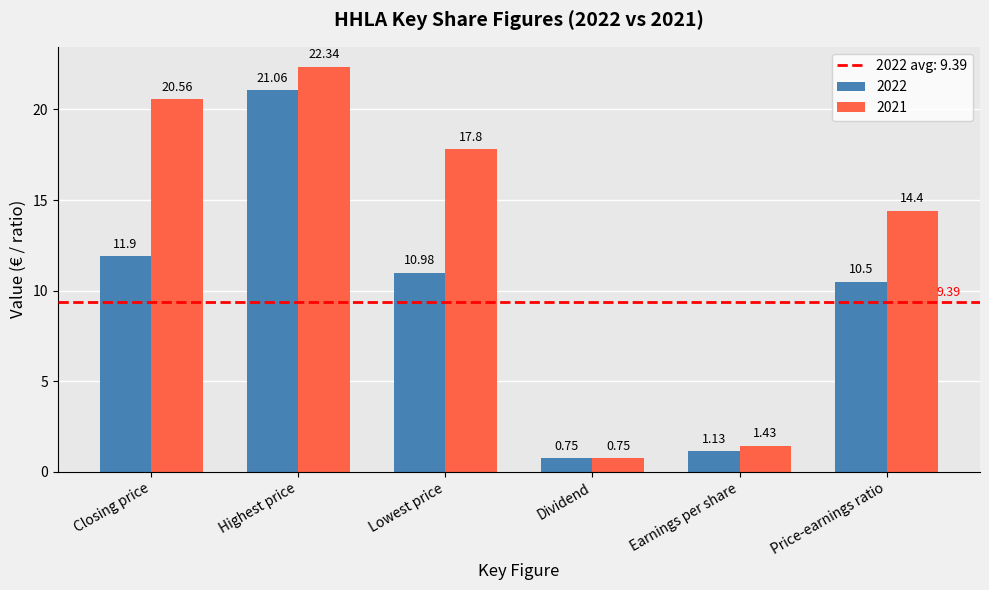

What is the average value of the 2022 series?

9.4